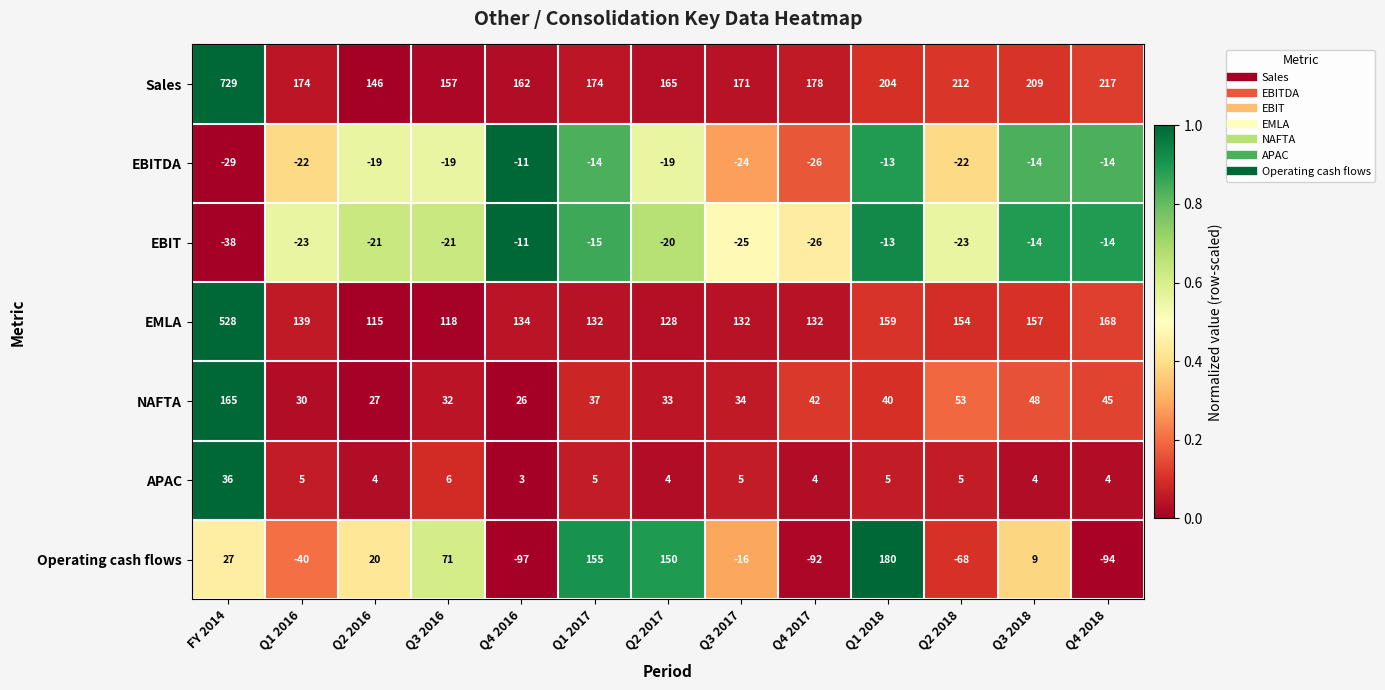

What is the difference between the highest and lowest values at Q3 2016?

178